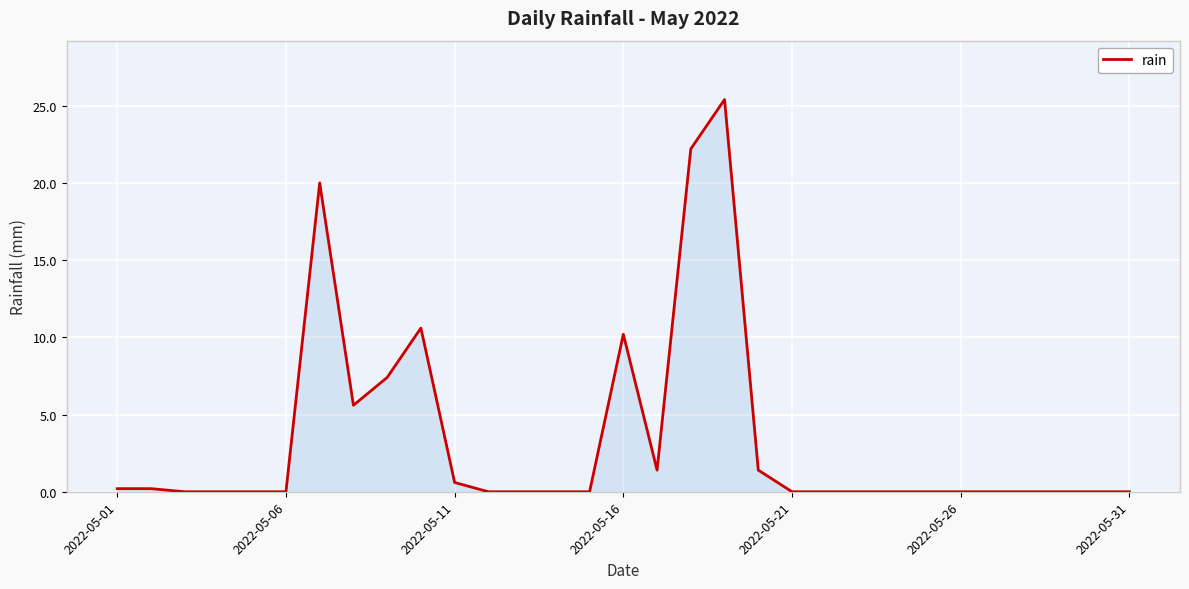

What is the difference between the maximum and minimum values?

25.4